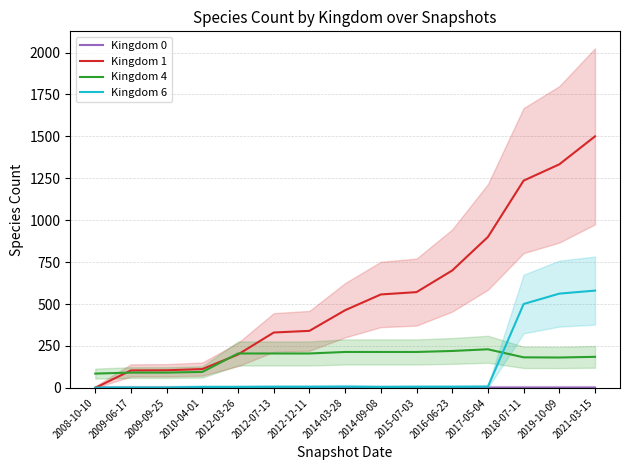

What is the sum of all Kingdom 6 values?

1698